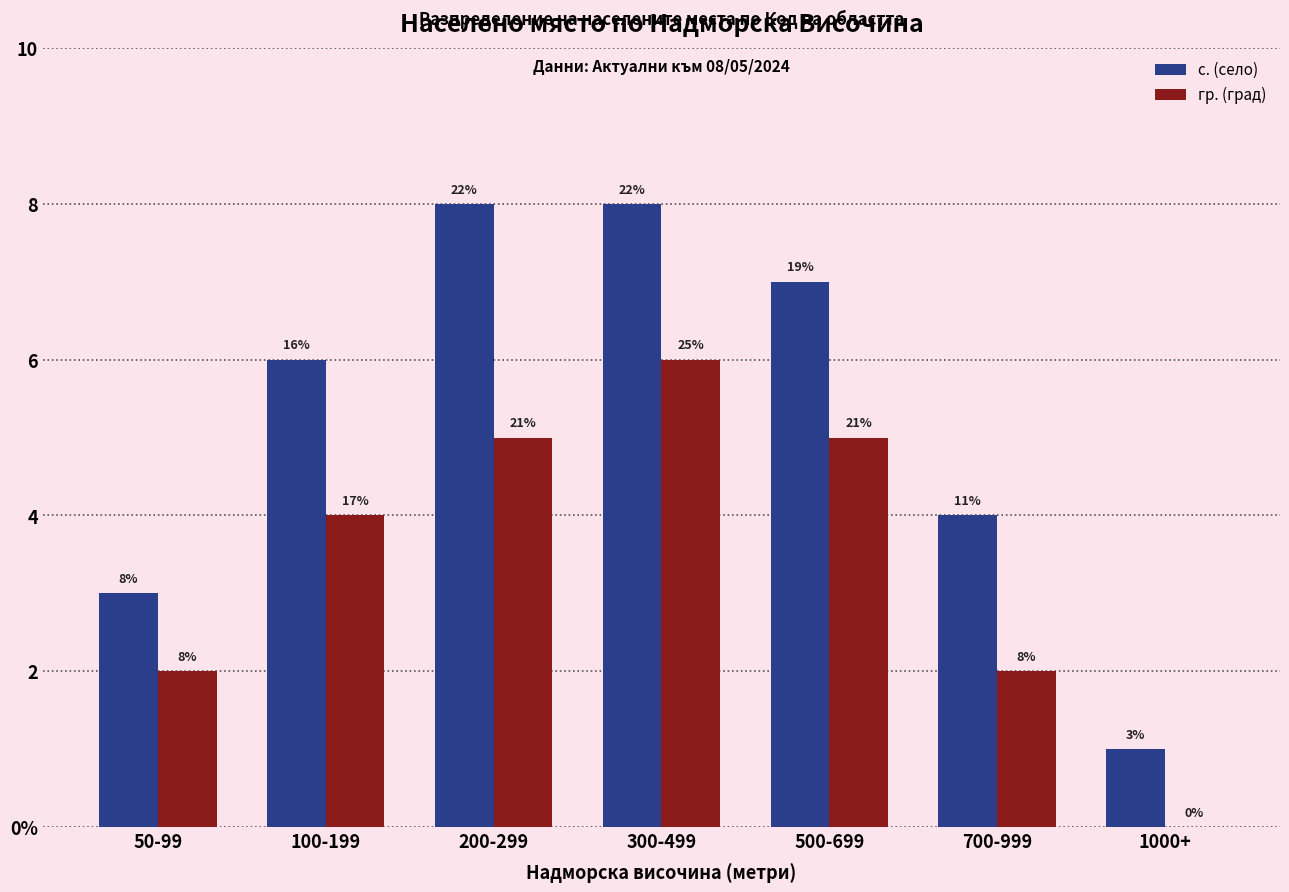

What are all the series names shown in the legend?

с. (село), гр. (град)